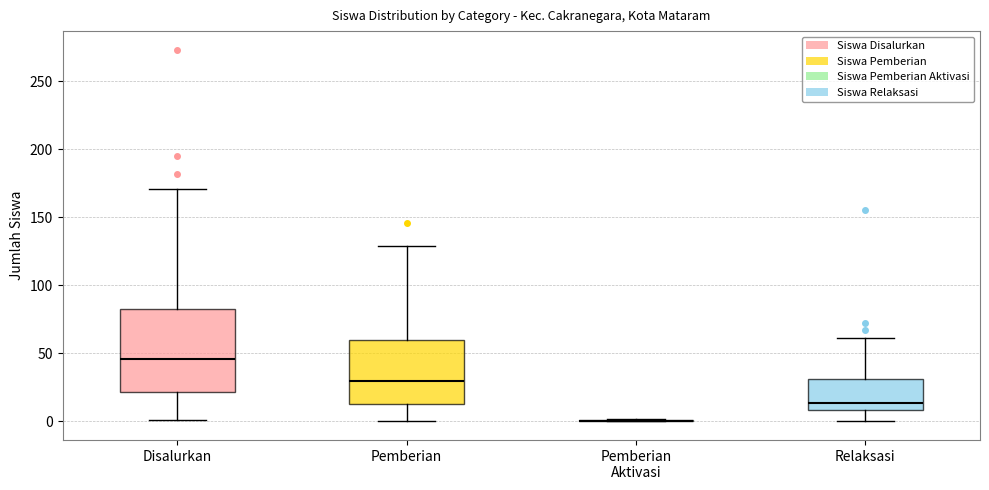

Reading left to right, transcribe this box plot: for each box, give where its median line is, the range the box spans, and where its two whiskers end, as read against the y-axis. The values are not printed on the chart, so give them approximately, as read against the axis.

Disalurkan: median 45, box 20 to 85, whiskers 0 to 170
Pemberian: median 30, box 15 to 60, whiskers 0 to 130
Pemberian Aktivasi: box collapsed to a line at 0, whiskers 0 to 0
Relaksasi: median 15, box 10 to 30, whiskers 0 to 60